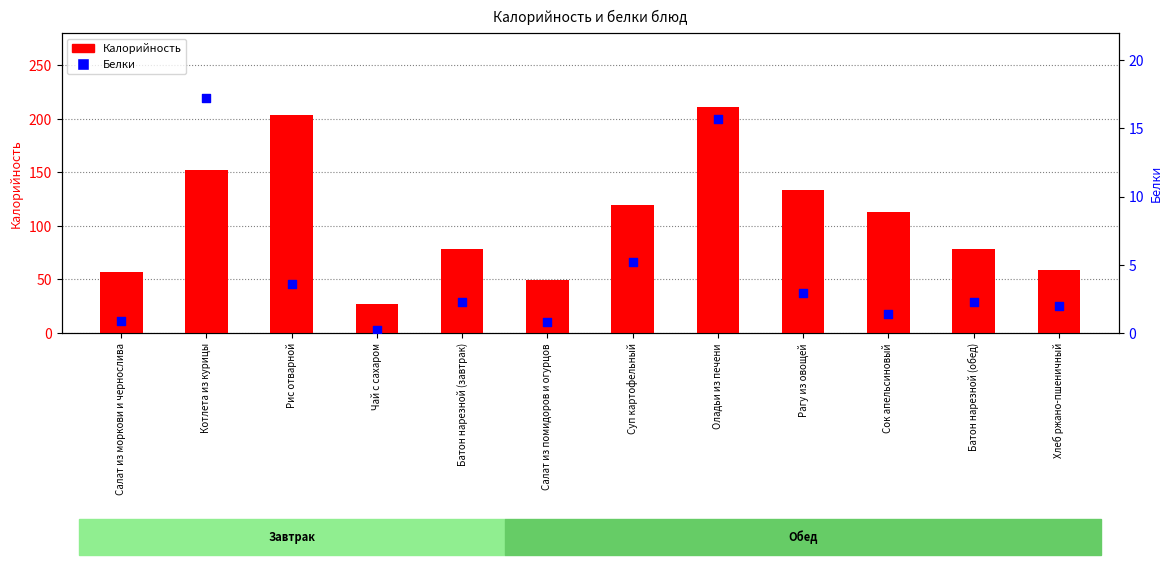

At how many categories does at least one series exceed 99?

6